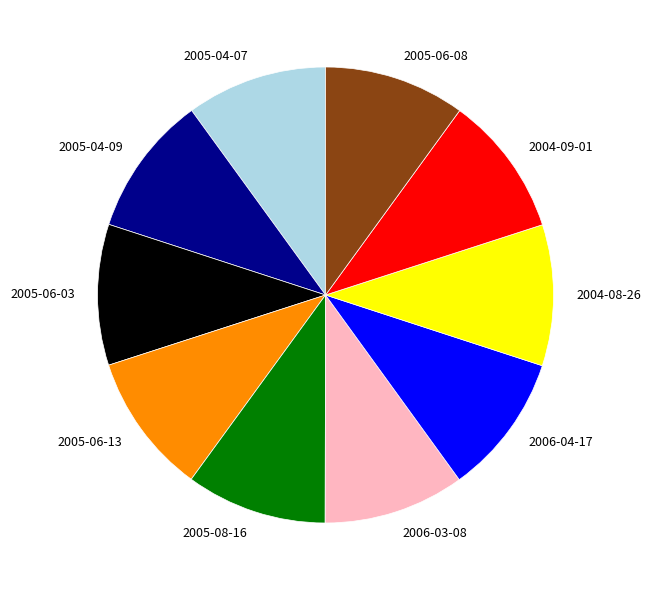

The 2005-06-08 slice represents 10% of the pie. True or false?

True